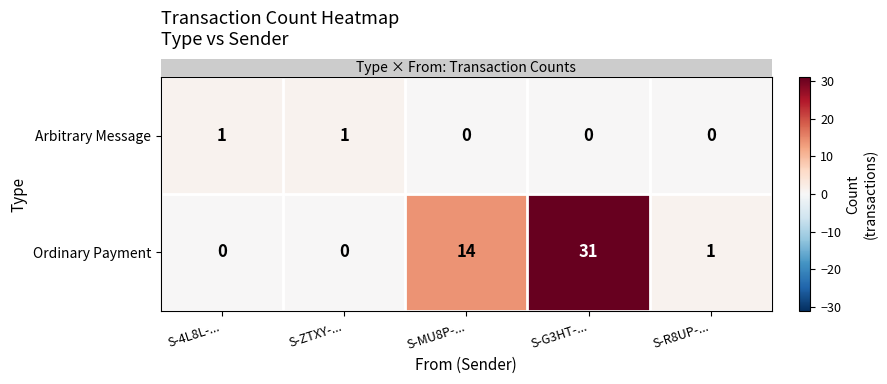

At S-R8UP-..., list the series in order from smallest to largest.

Arbitrary Message, Ordinary Payment